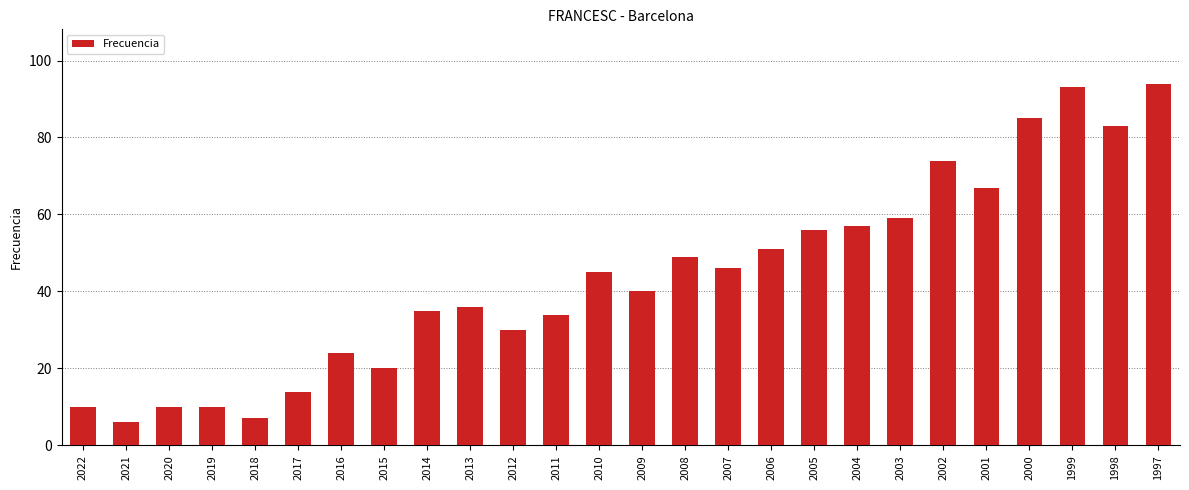

What is the difference between the values at 2000 and 2006?

34